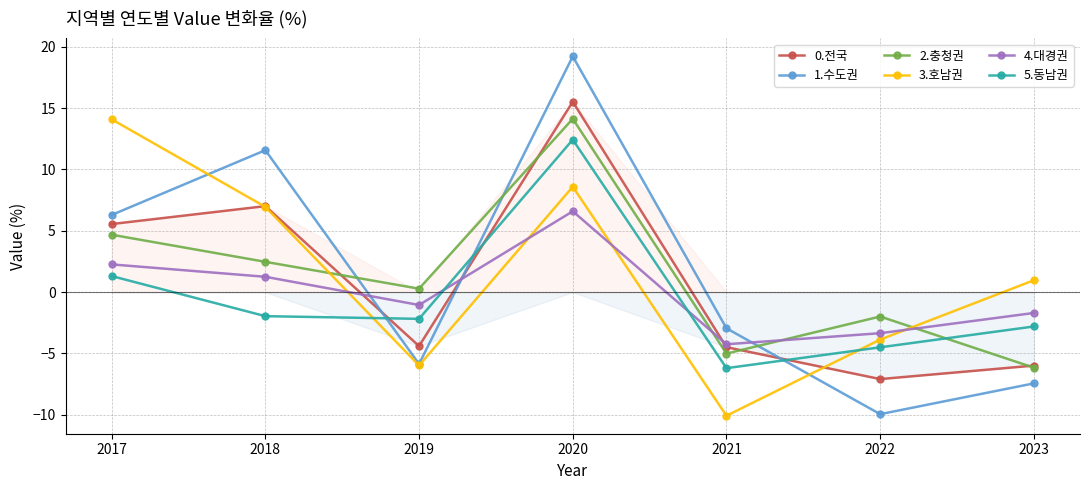

In 0.전국, how many points are lower than both neighbors (excluding endpoints)?

2